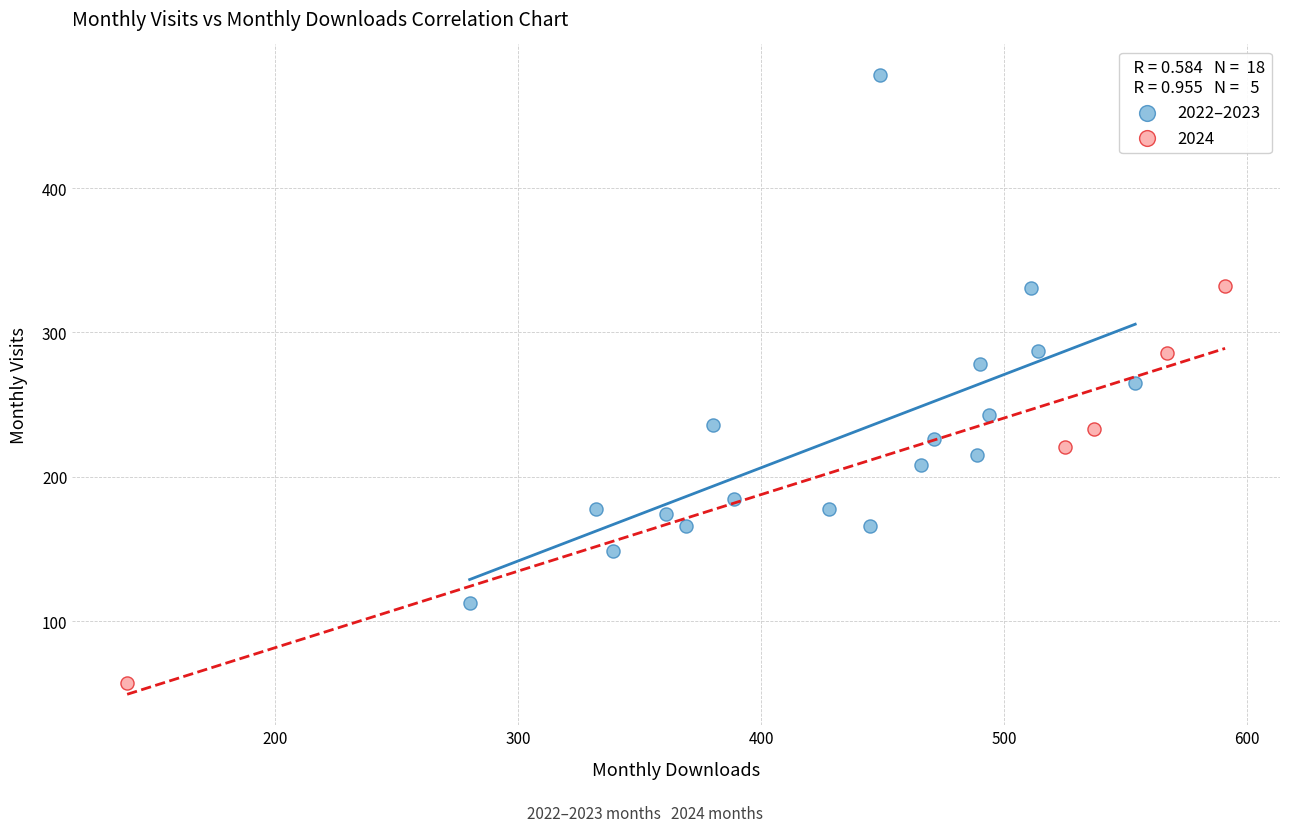

Which series contains the highest Y value?

2022–2023